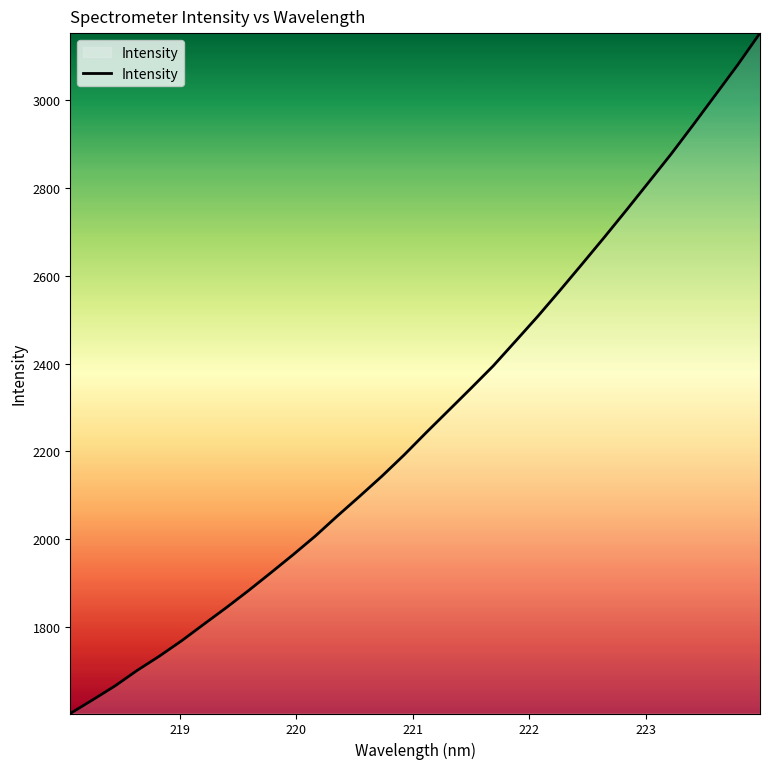

What is the difference between the maximum and minimum values?

1548.6